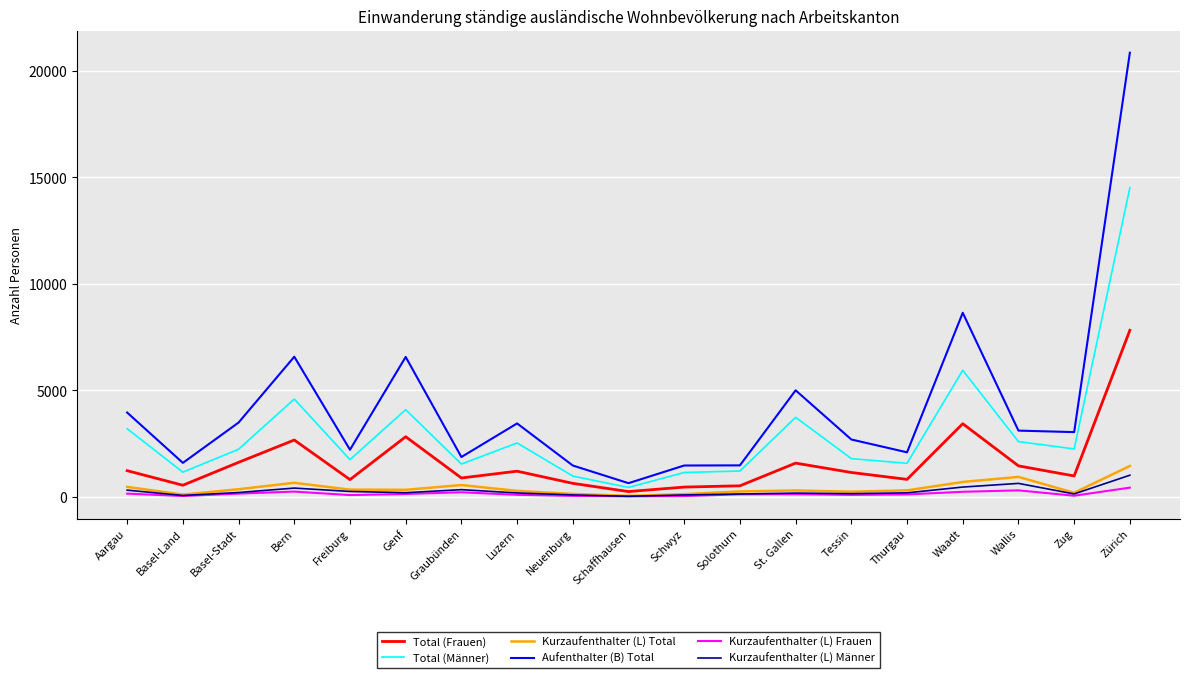

What are all the series names shown in the legend?

Total (Frauen), Total (Männer), Kurzaufenthalter (L) Total, Aufenthalter (B) Total, Kurzaufenthalter (L) Frauen, Kurzaufenthalter (L) Männer